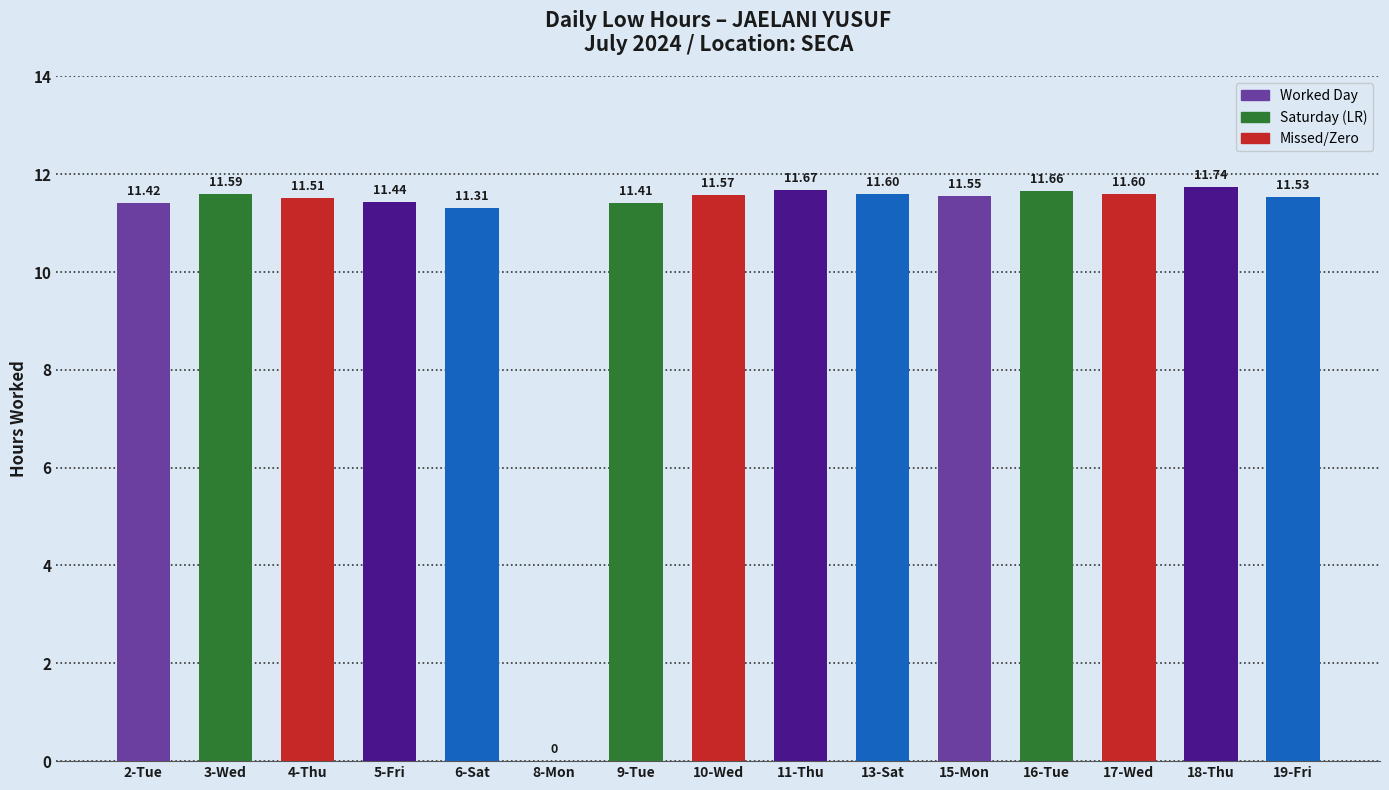

The value at 5-Fri is 5.5. True or false?

False